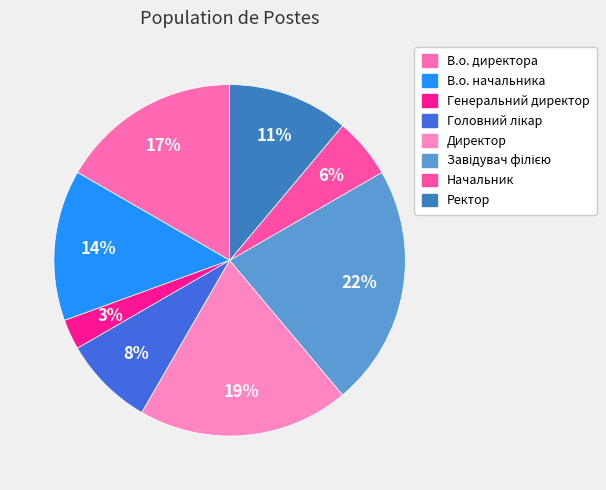

Which category has the biggest portion of the pie?

Завідувач філією